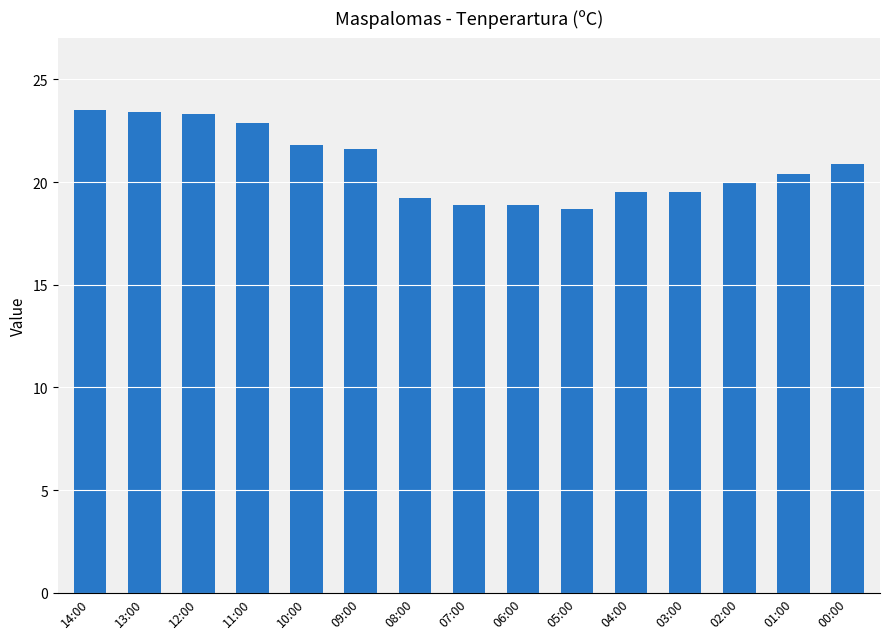

What is the greatest value displayed?

23.5